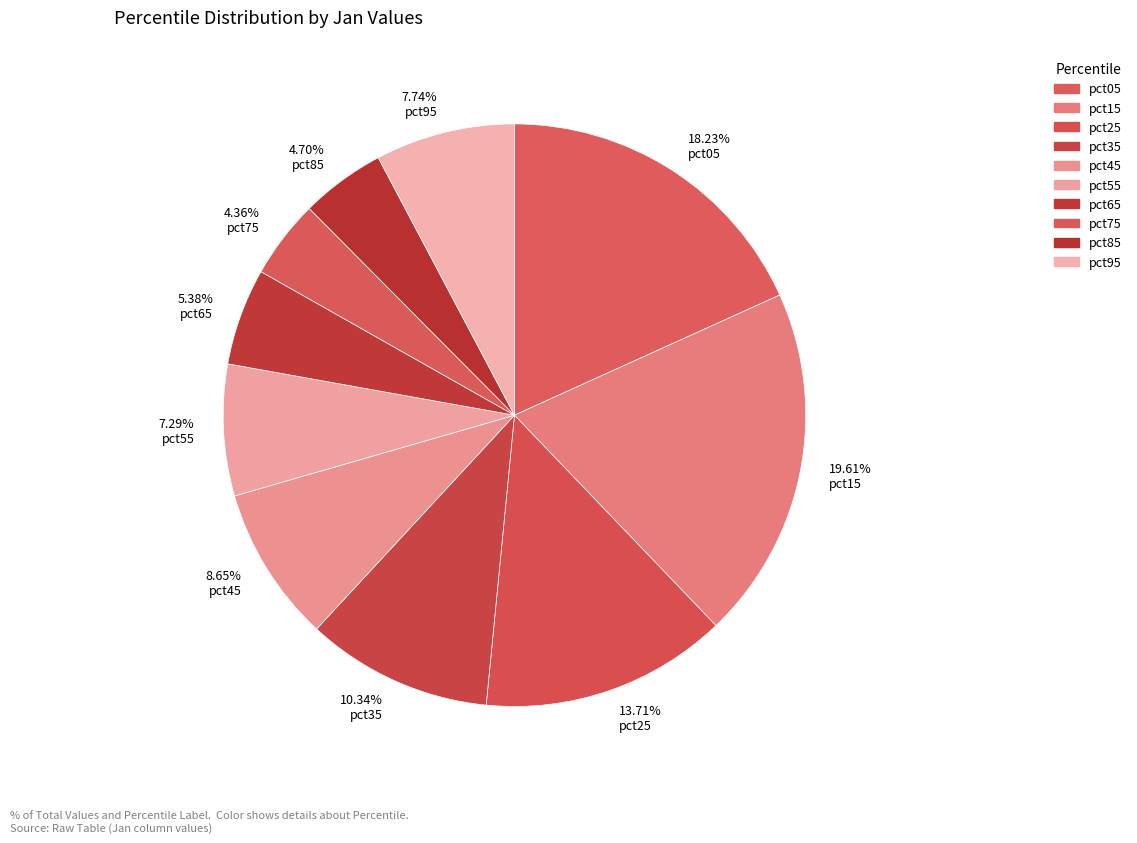

Which has a higher value, 8.65% pct45 or 4.70% pct85?

8.65% pct45